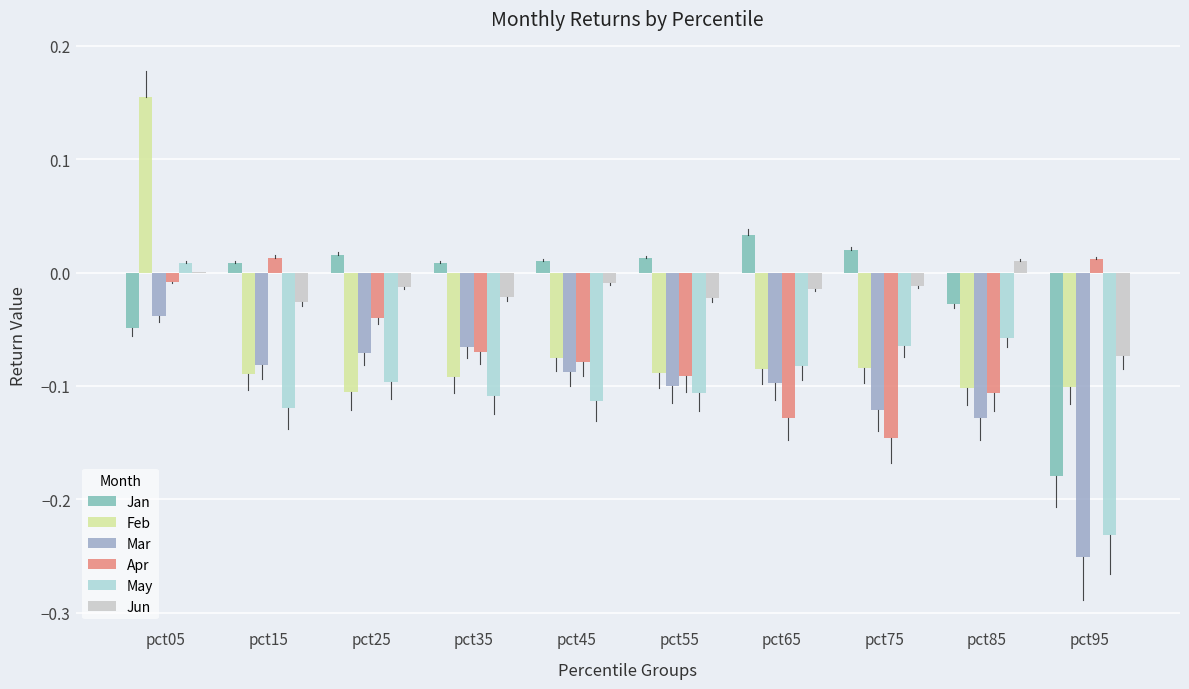

The Jun series shows -0.0 at pct35. True or false?

False